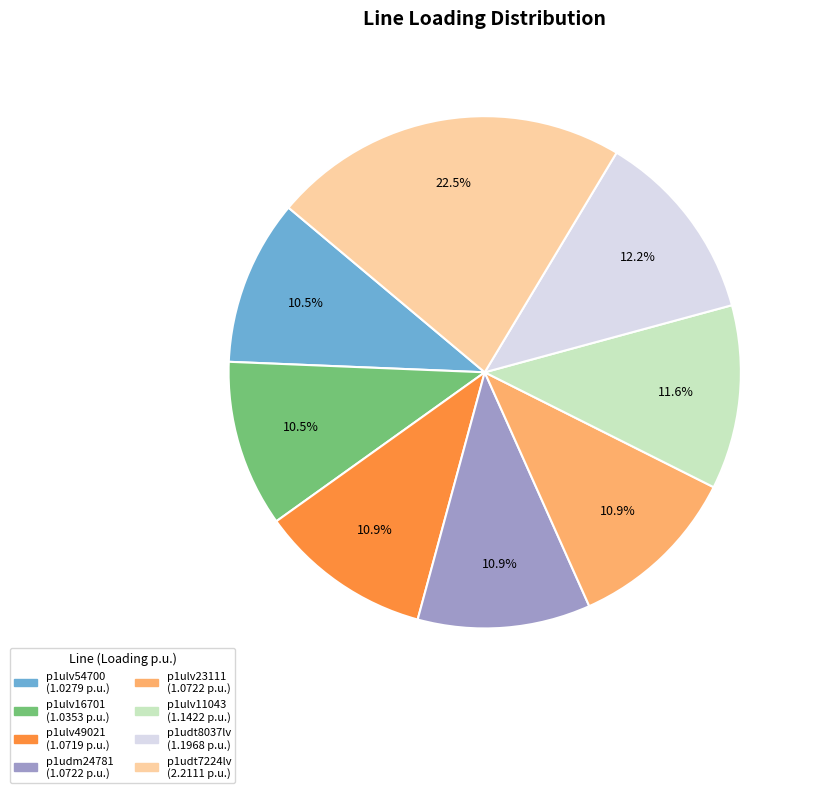

Is there a majority slice in this chart?

No